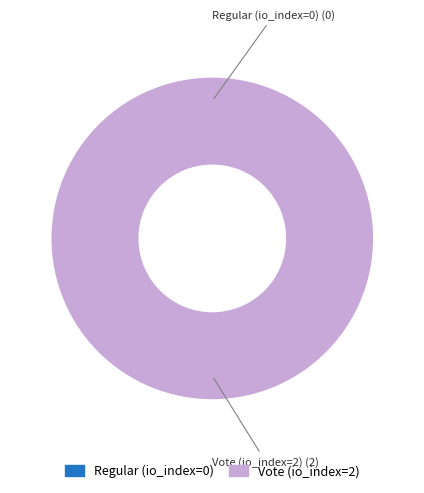

What percentage do Vote (io_index=2) and Regular (io_index=0) together represent?

100.0%